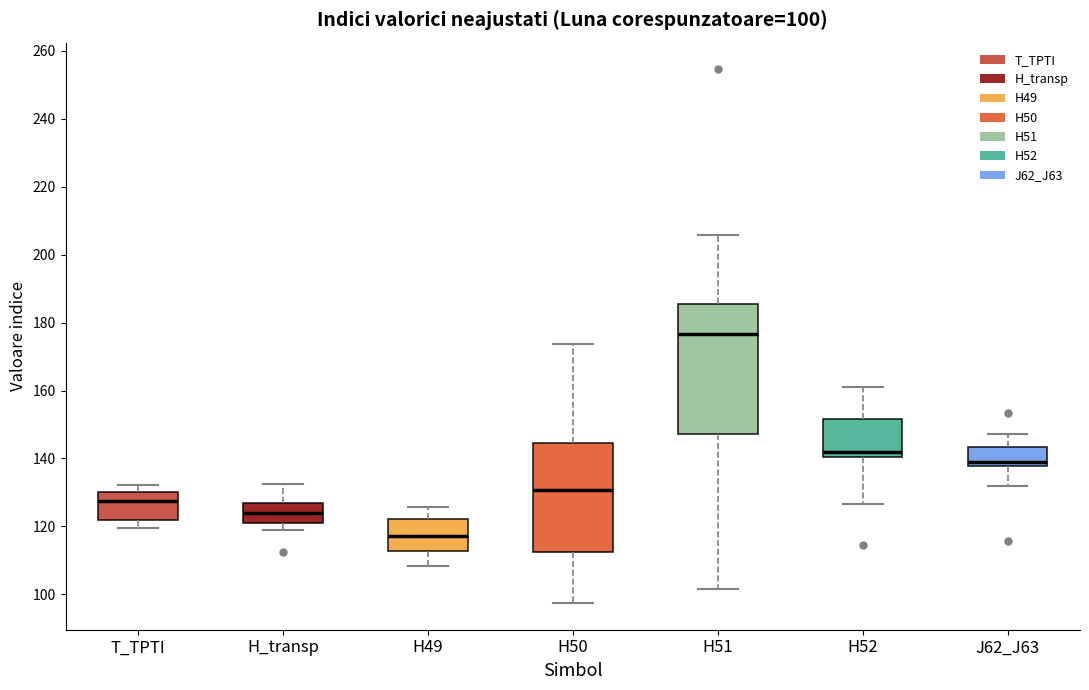

Which box has the lowest median line?

H49